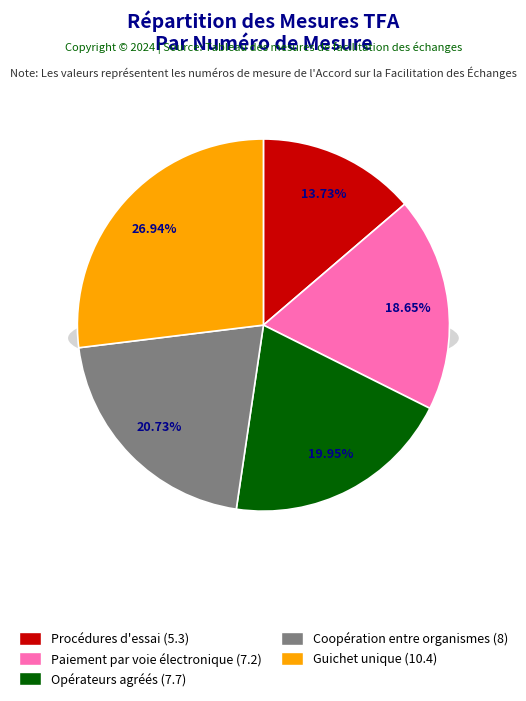

Count the number of slices in the pie.

5